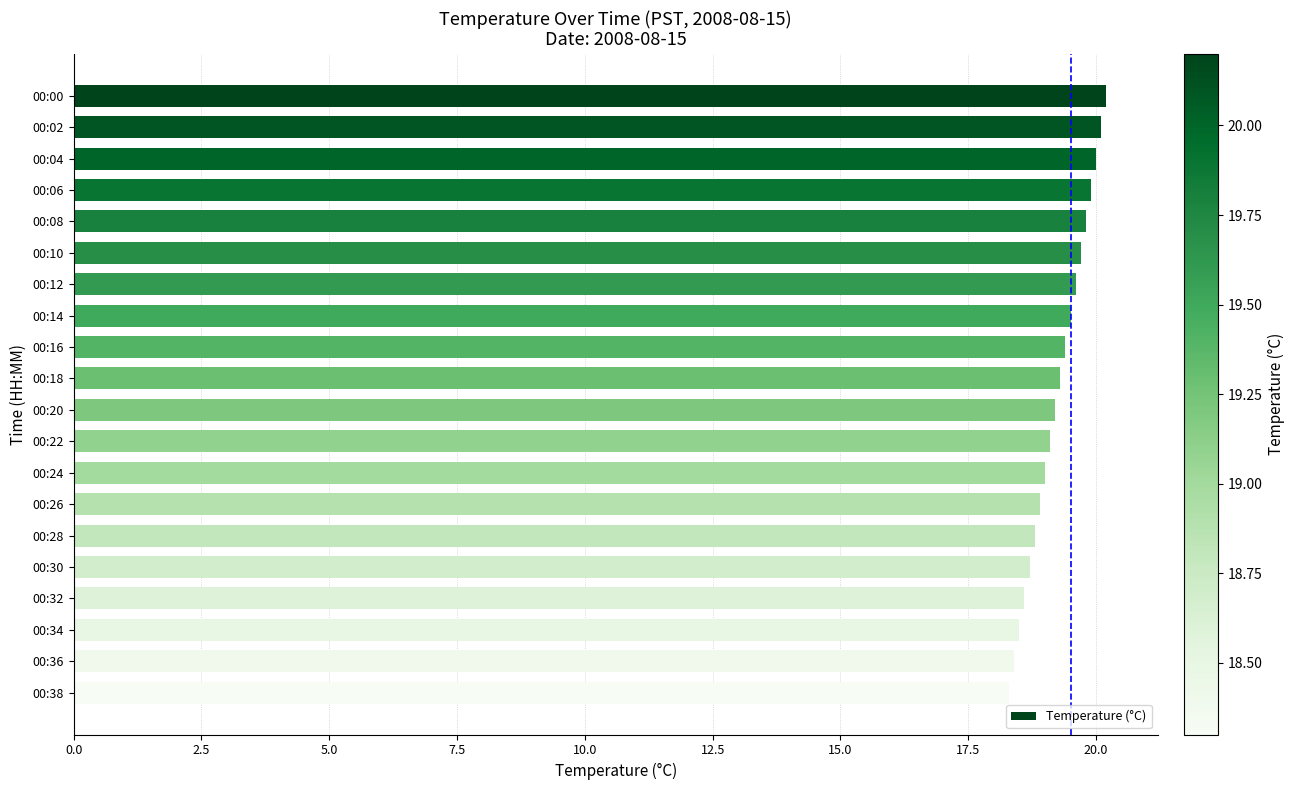

What is the difference between the second highest and second lowest values?

1.7